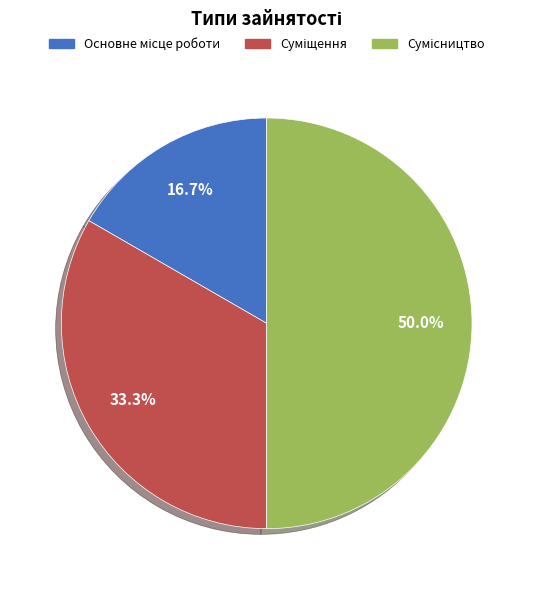

Combined, do Суміщення and Основне місце роботи account for over 50%?

No